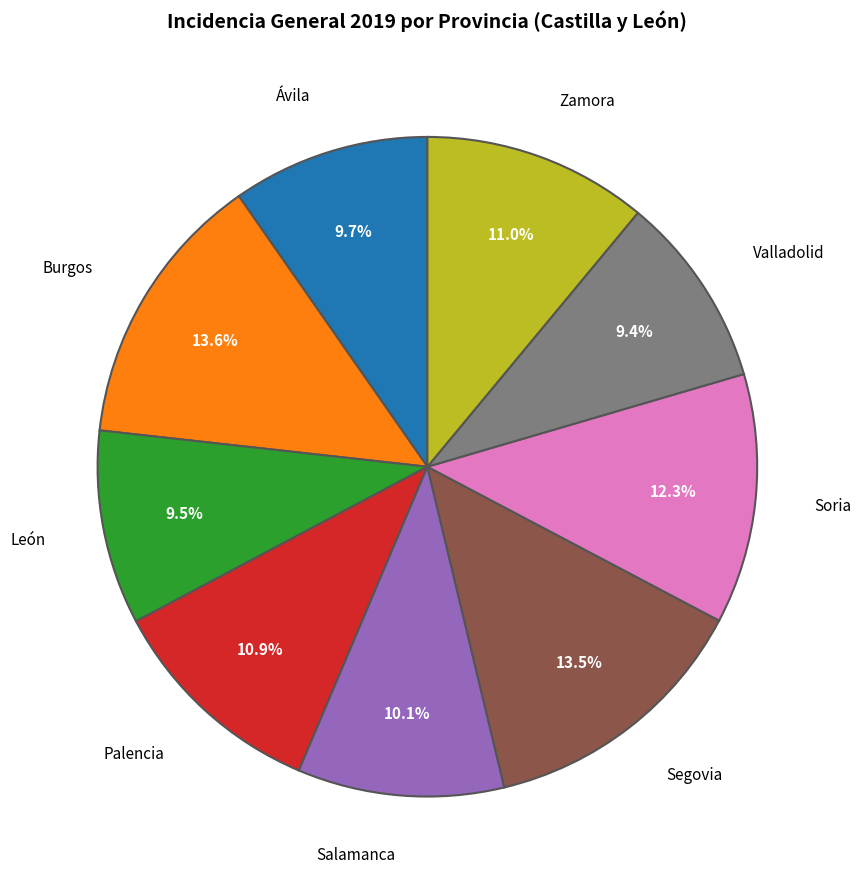

What is the ratio of the value at Ávila to the value at León?

1.0